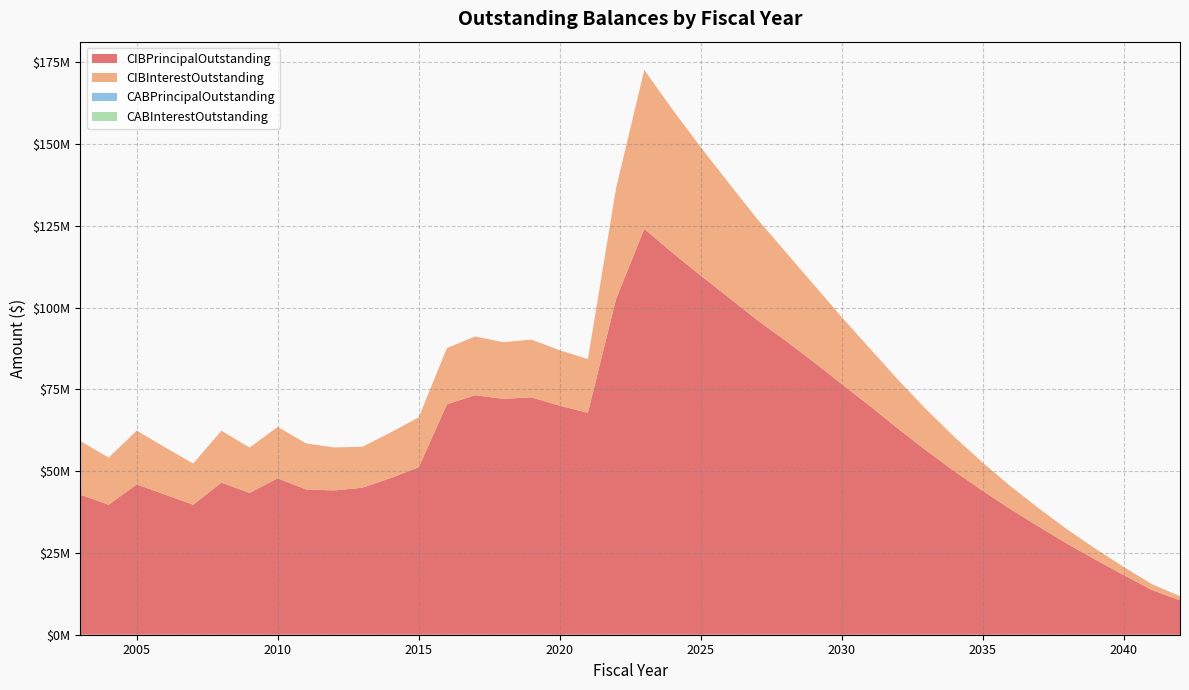

Reading left to right, extract all data points from this chart.

CIBPrincipalOutstanding: 42820000.0	39740000.0	45955000.0	42845000.0	39730000.0	46500000.0	43355000.0	47810000.0	44420000.0	44105000.0	44930000.0	47865000.0	51205000.0	70415000.0	73220000.0	72090000.0	72565000.0	70005000.0	67845000.0	102665000.0	124055000.0	116735000.0	109795000.0	103040000.0	96210000.0	89960000.0	83435000.0	76625000.0	69945000.0	62990000.0	56295000.0	49975000.0	43995000.0	38335000.0	32990000.0	27795000.0	22955000.0	18250000.0	13705000.0	10505000.0
CIBInterestOutstanding: 16388373.5	14395391.3	16431062.5	14436422.5	12589507.5	15855294.0	13847899.5	15739619.9	14074985.4	13135908.5	12525326.0	13931515.0	15251676.0	17209397.6	17941714.8	17335828.5	17631972.5	16944720.5	16389970.5	33883610.5	48576938.4	43793467.7	39253886.9	34957005.1	30905956.4	27148332.6	23661808.9	20461985.1	17552773.8	14922362.6	12564141.3	10469175.1	8613868.8	6992967.5	5599636.3	4387475.0	3352993.8	2485100.0	1777575.0	1257000.0
CABPrincipalOutstanding: 0.0	0.0	0.0	0.0	0.0	0.0	0.0	0.0	0.0	0.0	0.0	0.0	0.0	0.0	0.0	0.0	0.0	0.0	0.0	0.0	0.0	0.0	0.0	0.0	0.0	0.0	0.0	0.0	0.0	0.0	0.0	0.0	0.0	0.0	0.0	0.0	0.0	0.0	0.0	0.0
CABInterestOutstanding: 0.0	0.0	0.0	0.0	0.0	0.0	0.0	0.0	0.0	0.0	0.0	0.0	0.0	0.0	0.0	0.0	0.0	0.0	0.0	0.0	0.0	0.0	0.0	0.0	0.0	0.0	0.0	0.0	0.0	0.0	0.0	0.0	0.0	0.0	0.0	0.0	0.0	0.0	0.0	0.0